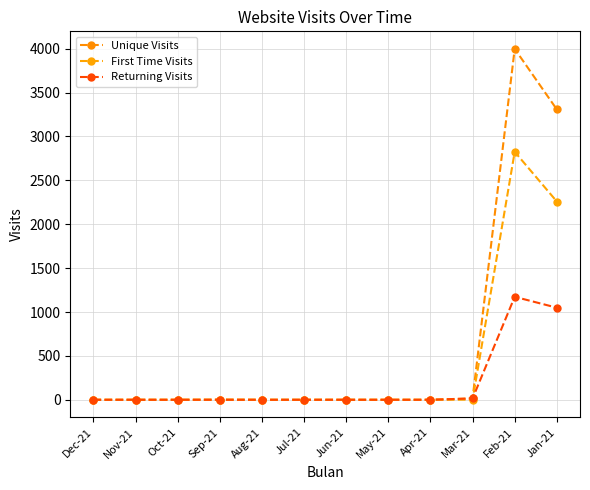

What is the label of the 9th point from the right?

Sep-21